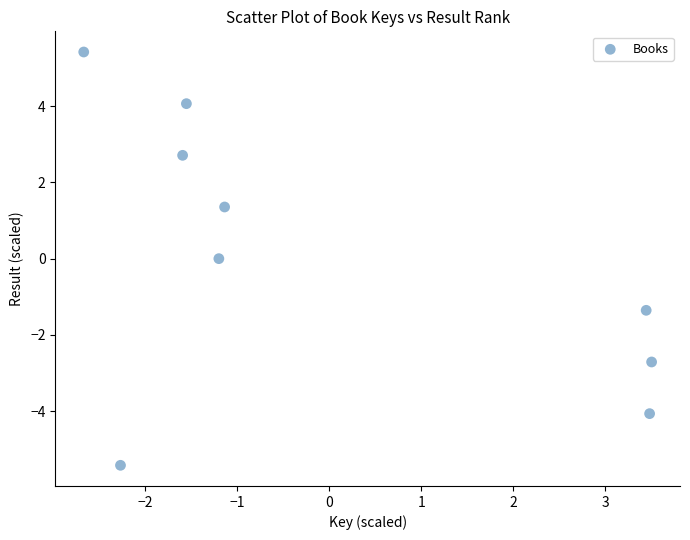

What is the range of X values (max minus min)?

6.2